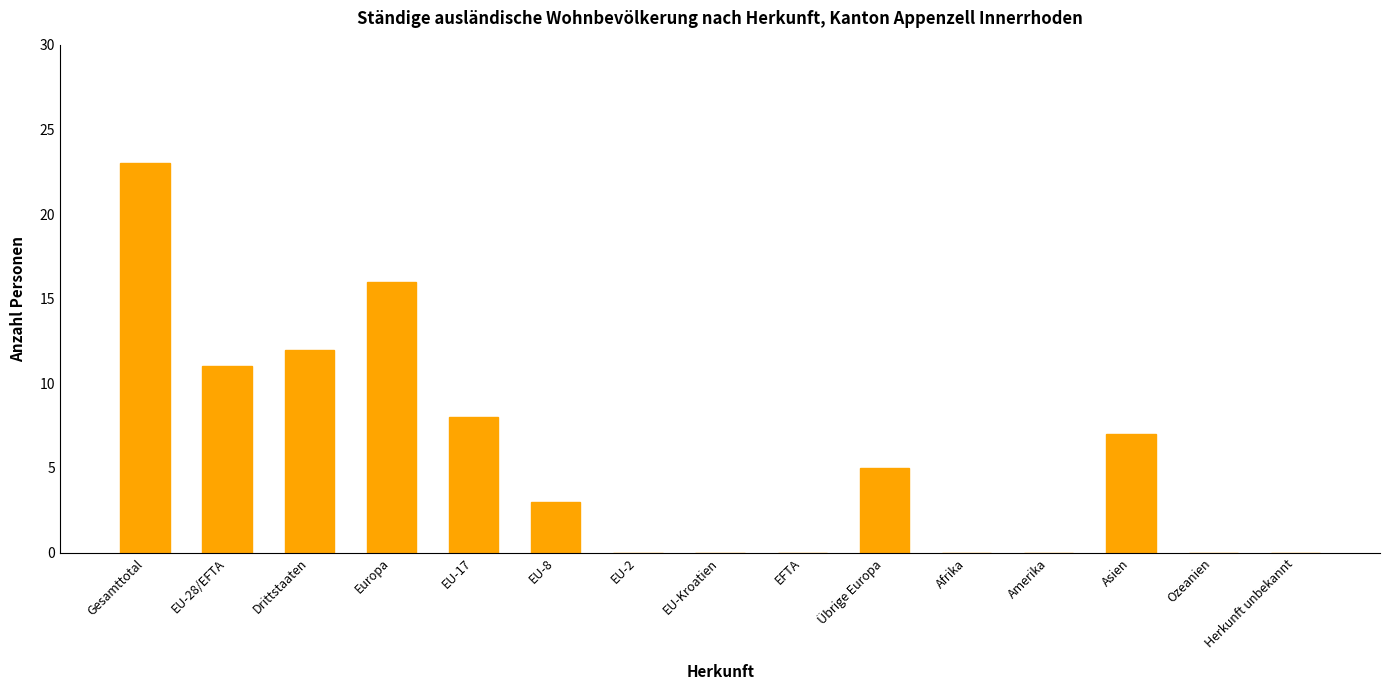

Which label corresponds to the largest value in the chart?

Gesamttotal